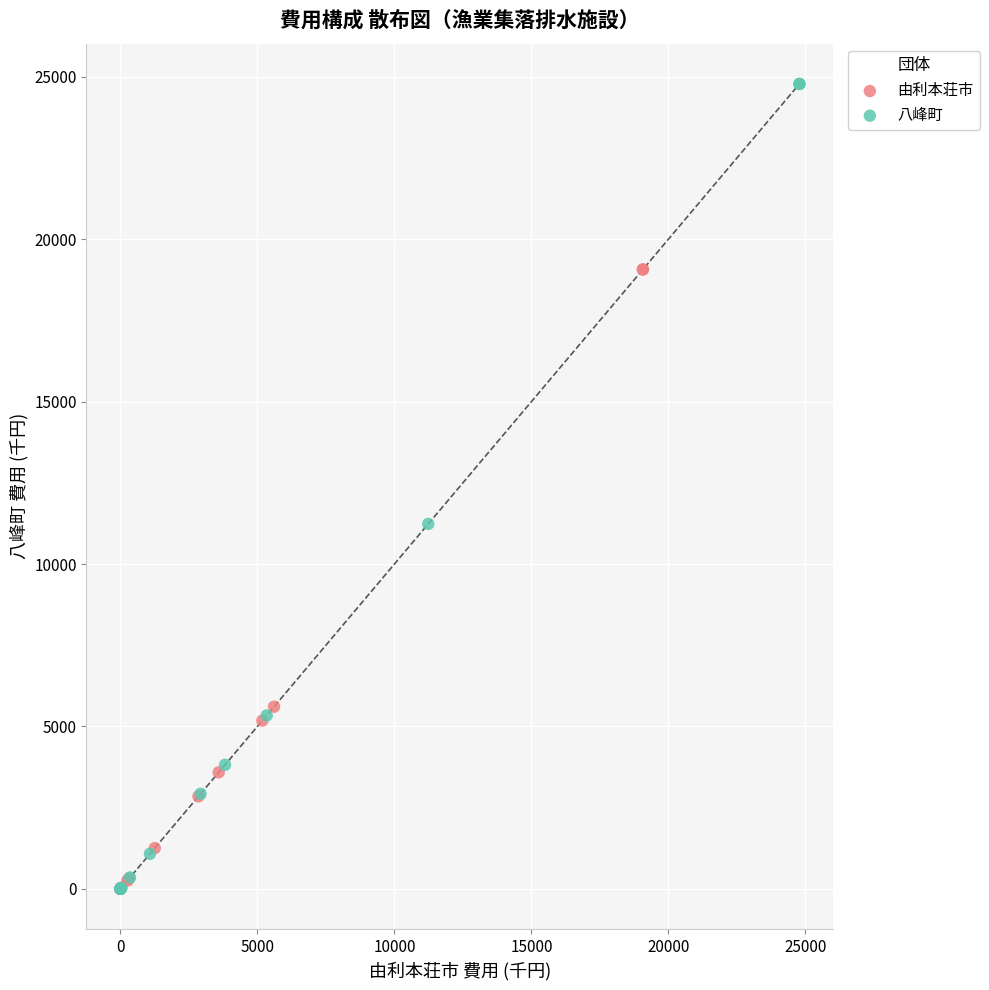

Which series reaches the maximum Y coordinate?

八峰町